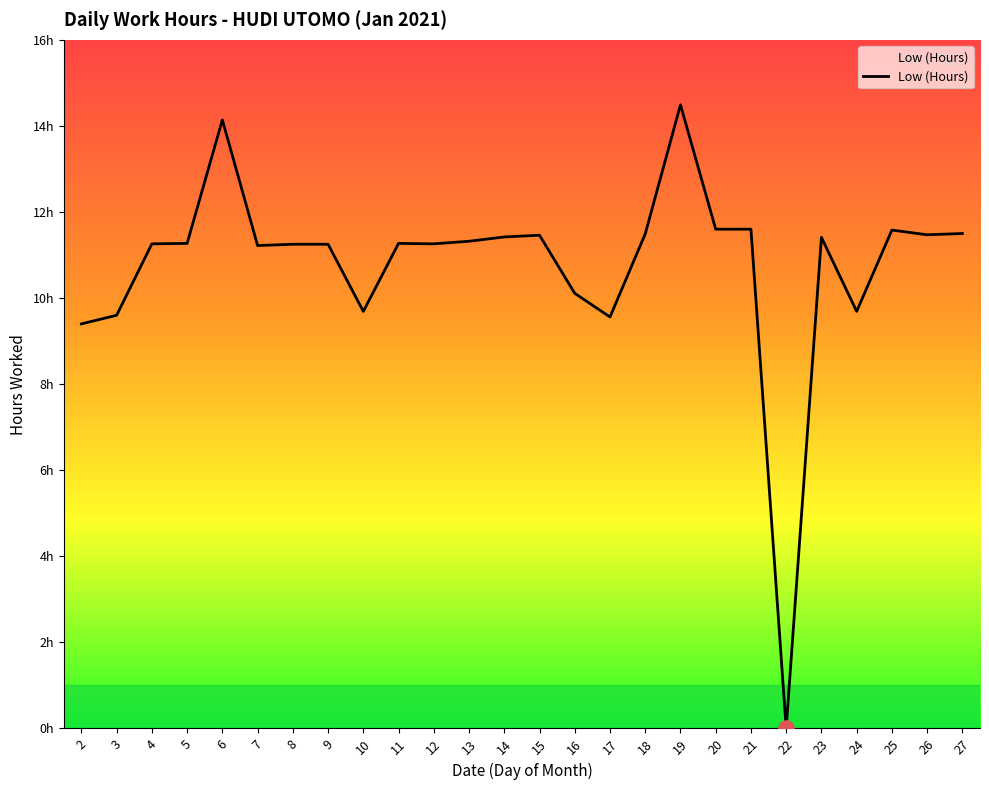

What is the change in value from 11 to 21?

+0.3